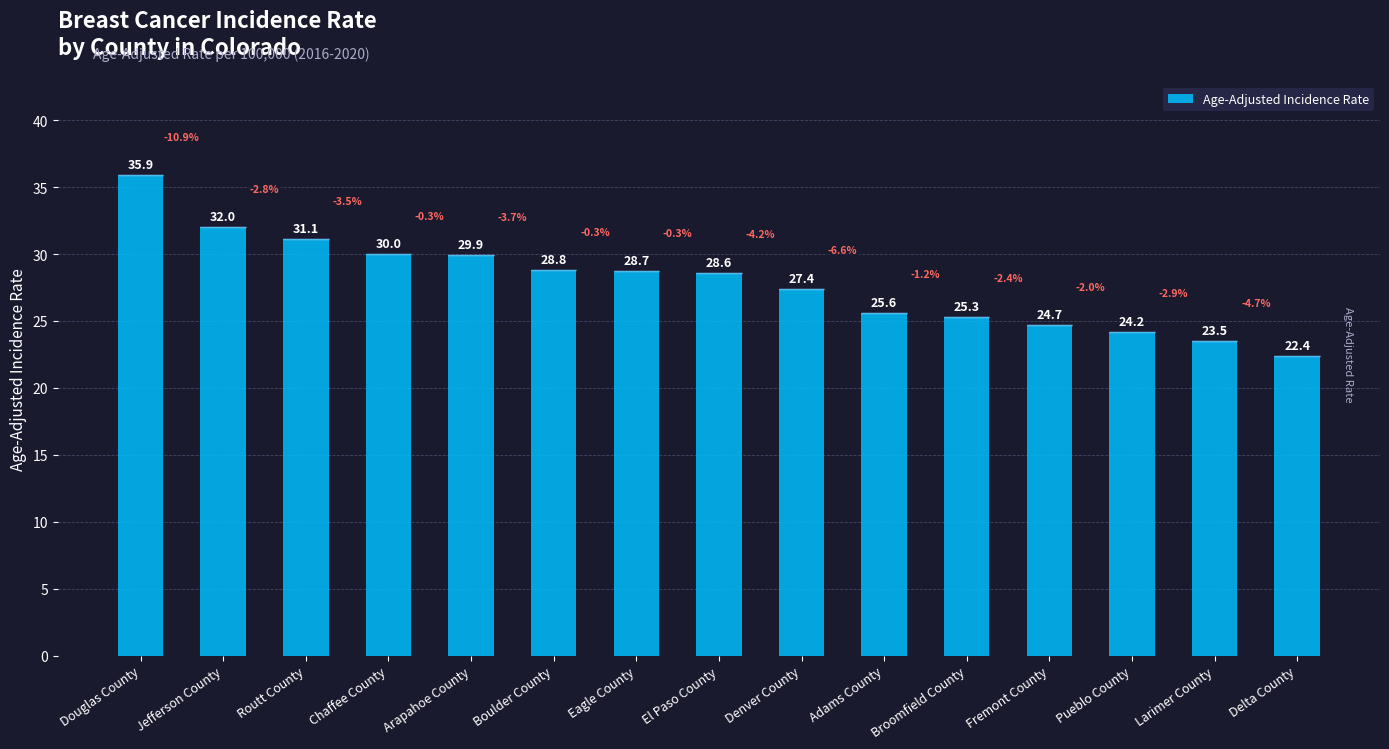

Are the bars grouped side by side (vs. stacked)?

No